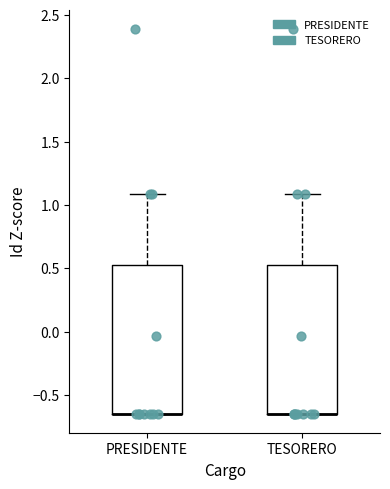

Where is the lower edge of the box for TESORERO on the y-axis? The values are not printed on the chart, so give them approximately, as read against the axis.

-0.65